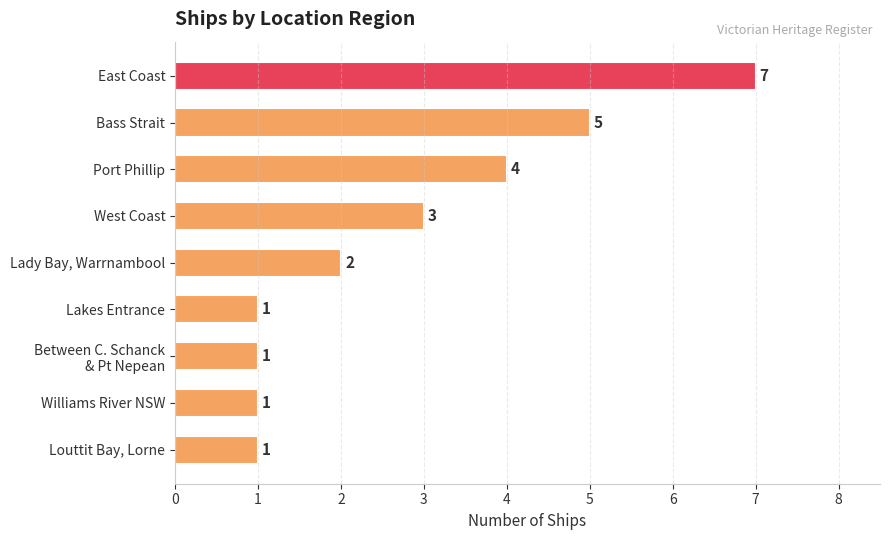

How many values are between 1 and 4?

7